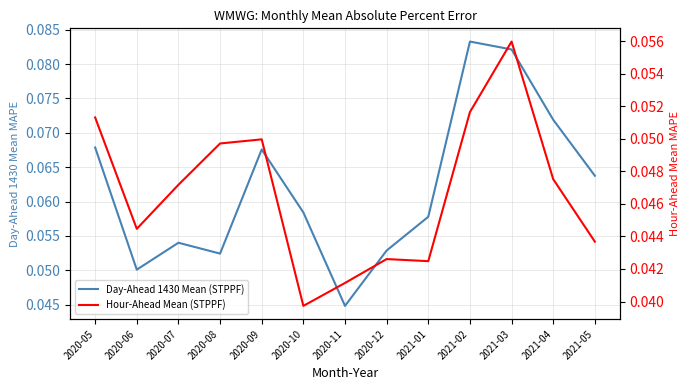

Where is the first local maximum for Hour-Ahead Mean (STPPF)?

2020-09